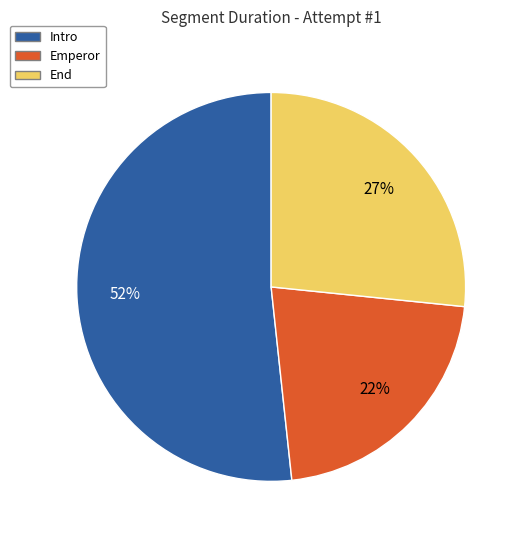

To the nearest percent, what is the difference between the largest and smallest slice percentages?

30%